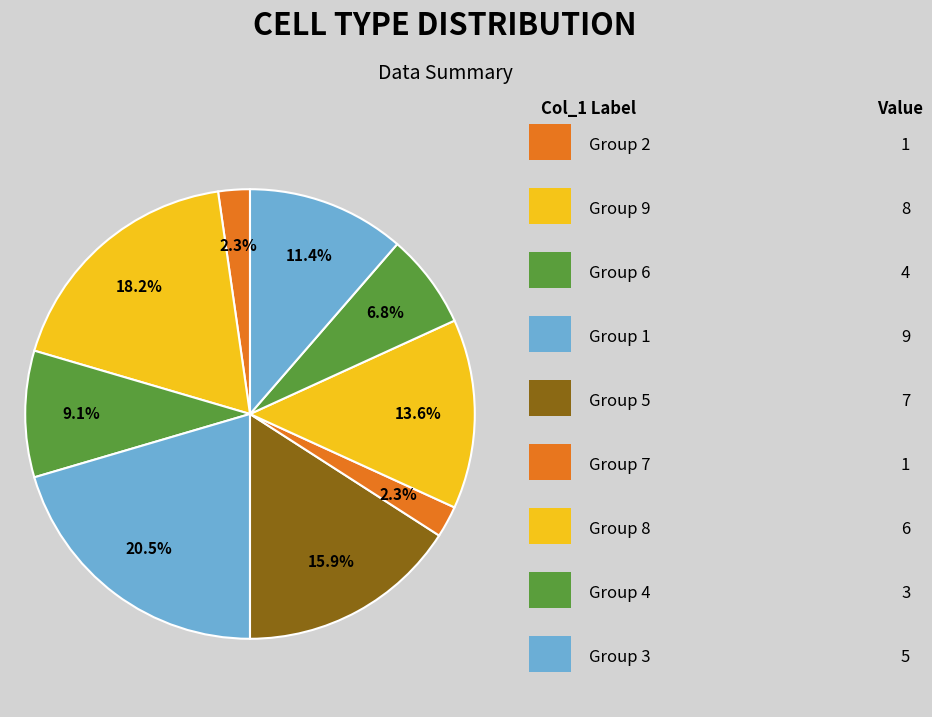

Does any single category account for the majority?

No